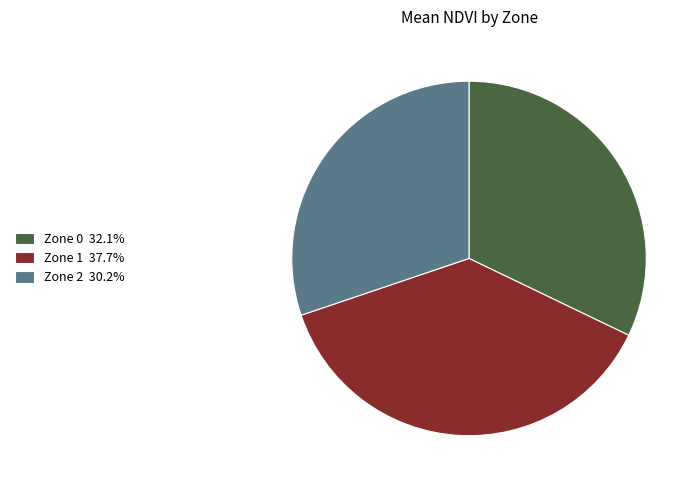

How many segments does this pie chart have?

3